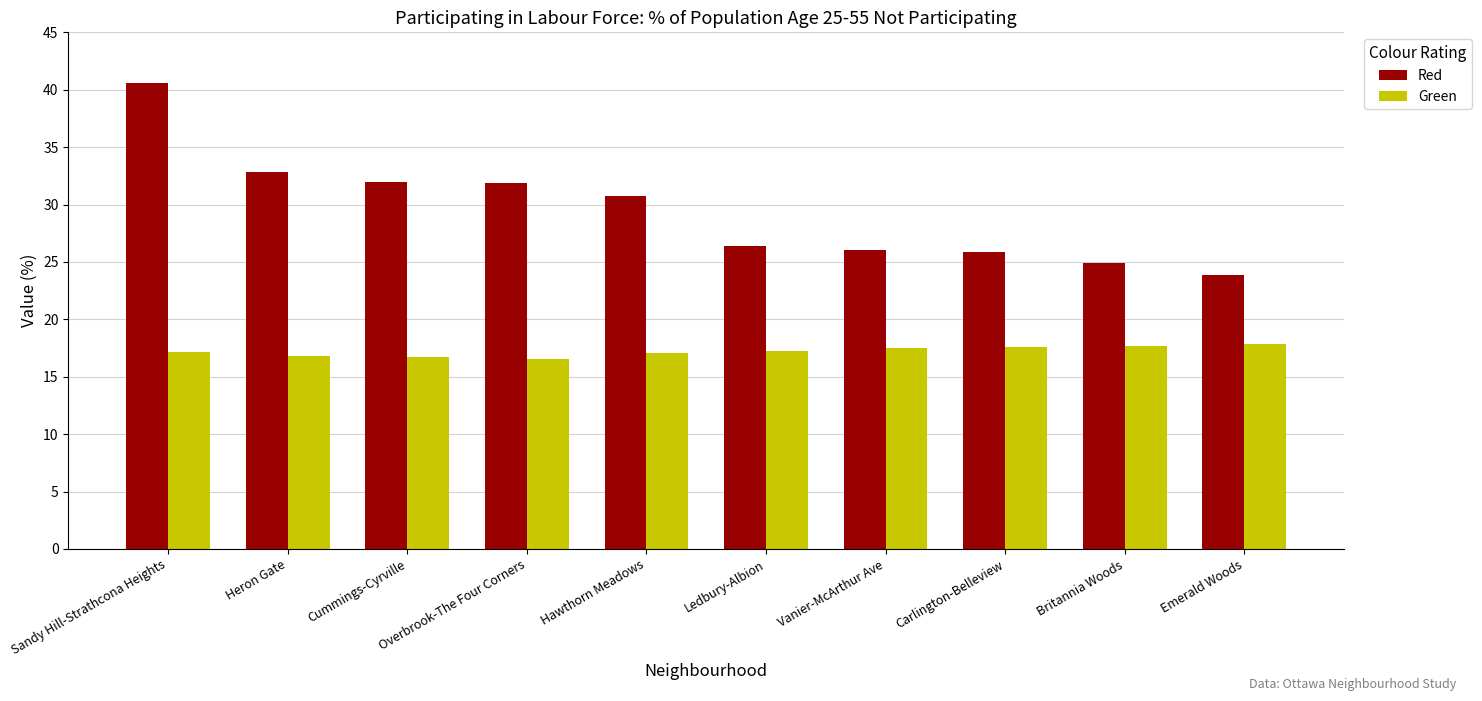

Rank the series by their average value, from highest to lowest.

Red, Green